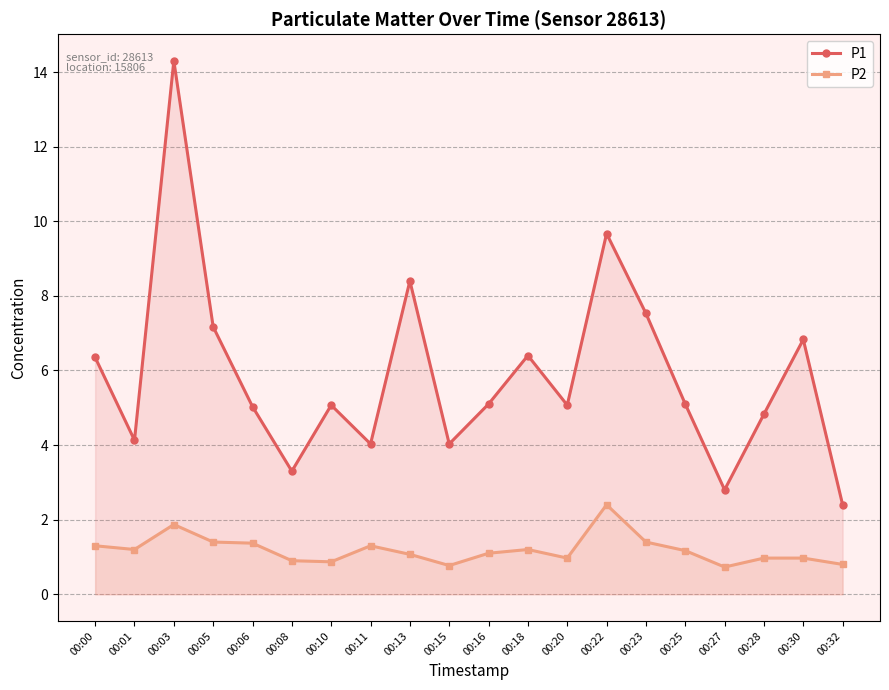

Which series has the largest range (max minus min)?

P1